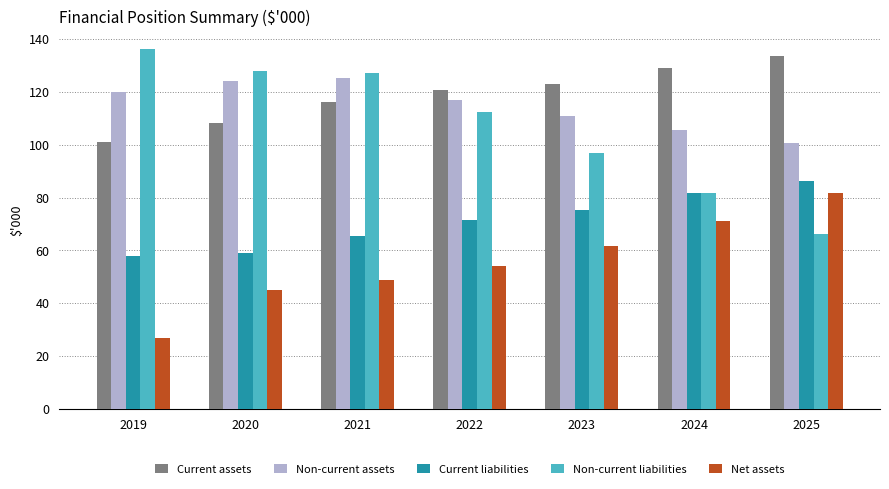

What is the difference between the maximum and minimum values in the Non-current assets series?

24.3